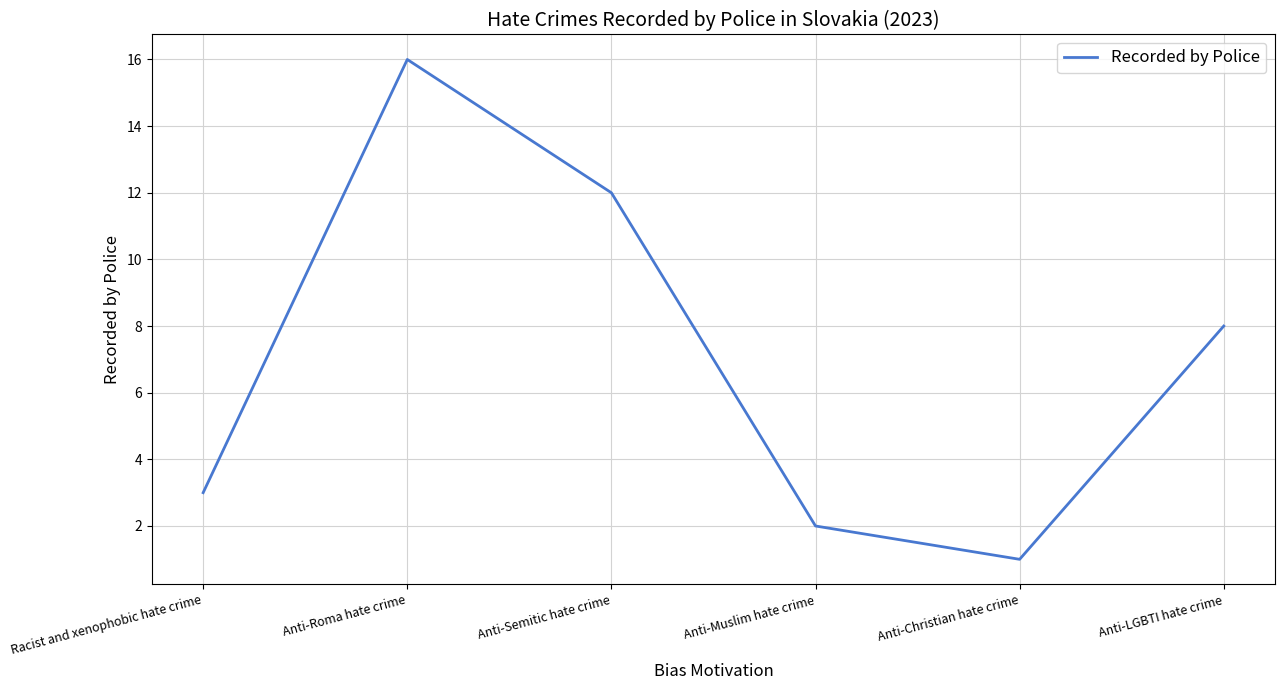

How many interior local peaks (higher than both neighbors) does the data have?

1